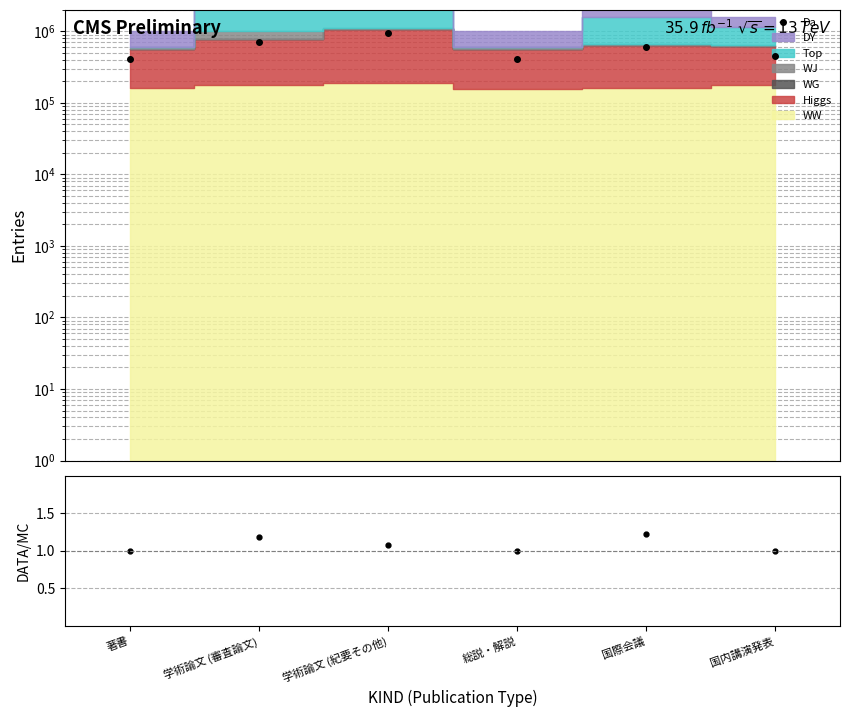

How many lines are shown in the chart?

2